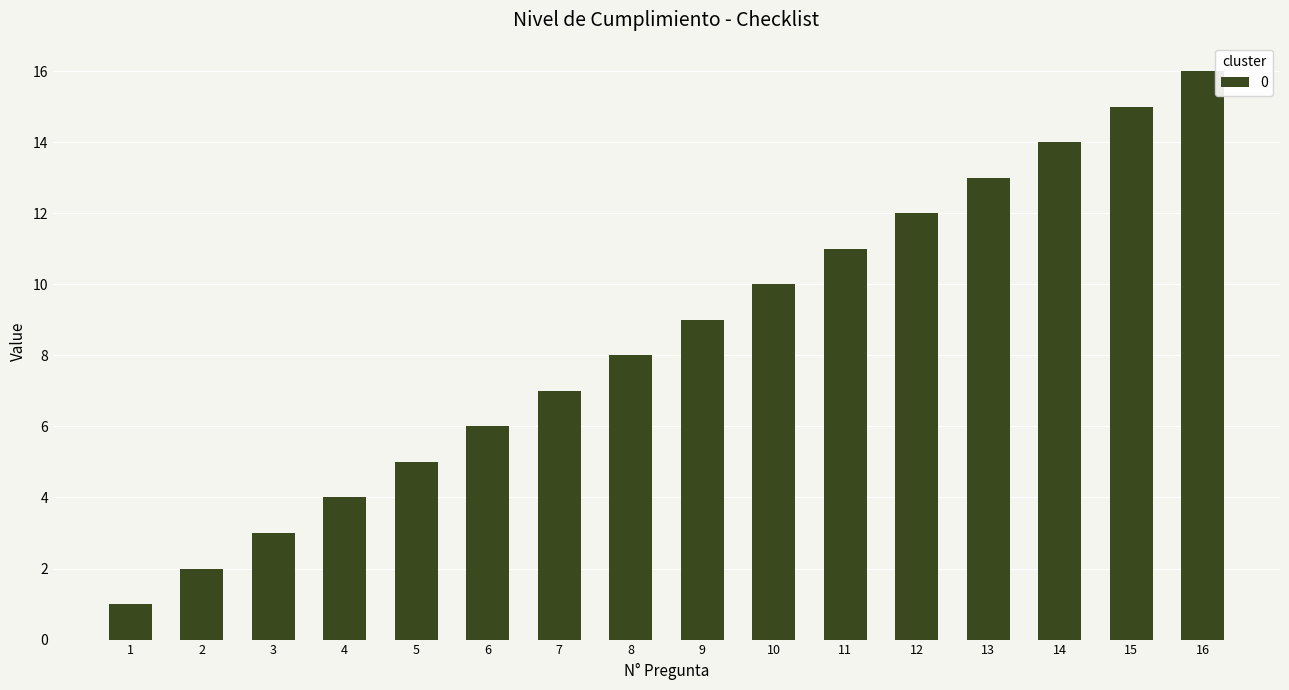

What is the difference between the maximum and second lowest values?

14